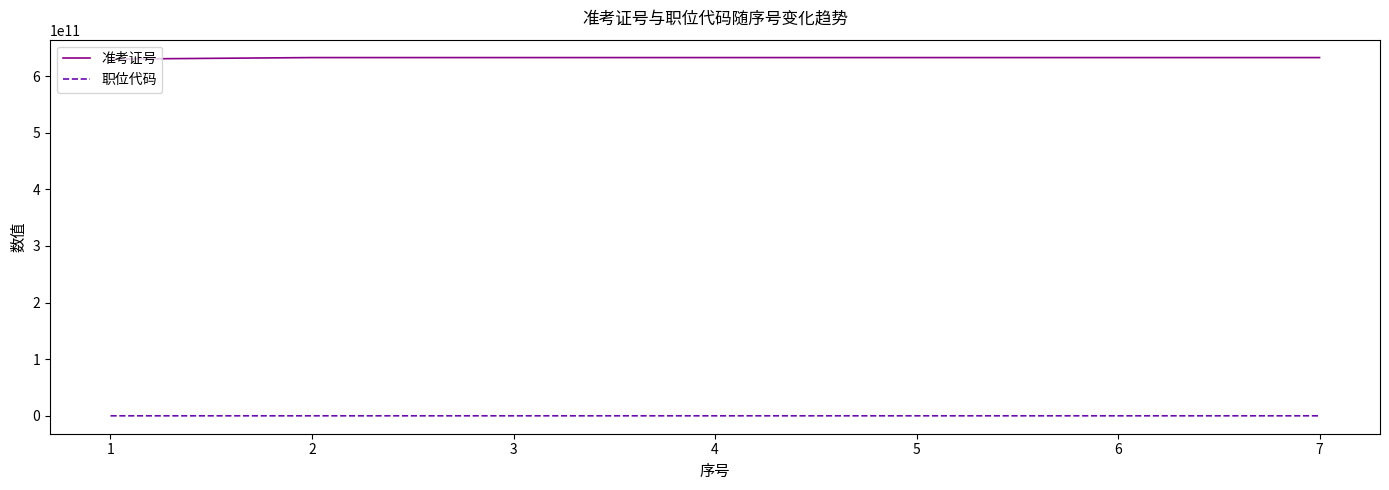

What is the approximate value of 职位代码 at 1, to the nearest 100?

101000